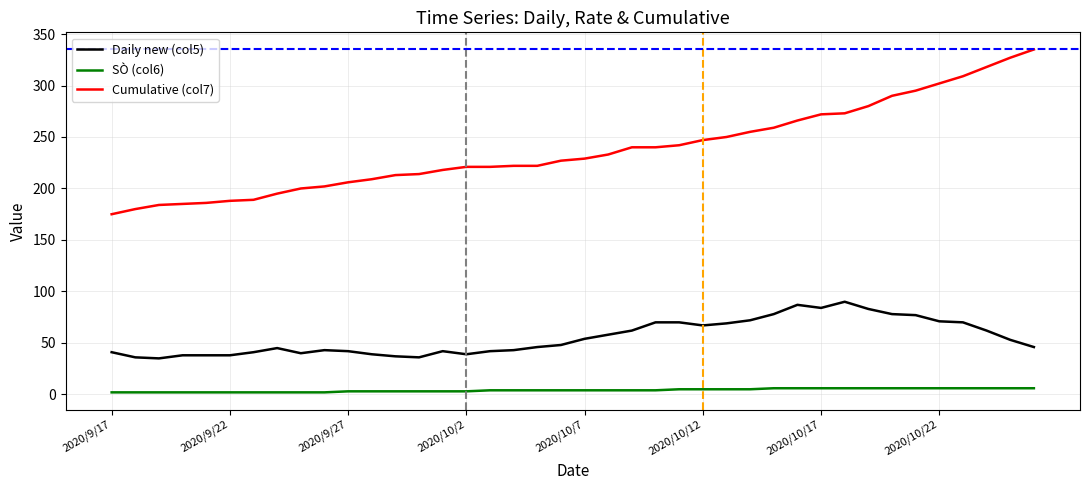

List the series in order of their overall mean, lowest first.

SÒ (col6), Daily new (col5), Cumulative (col7)